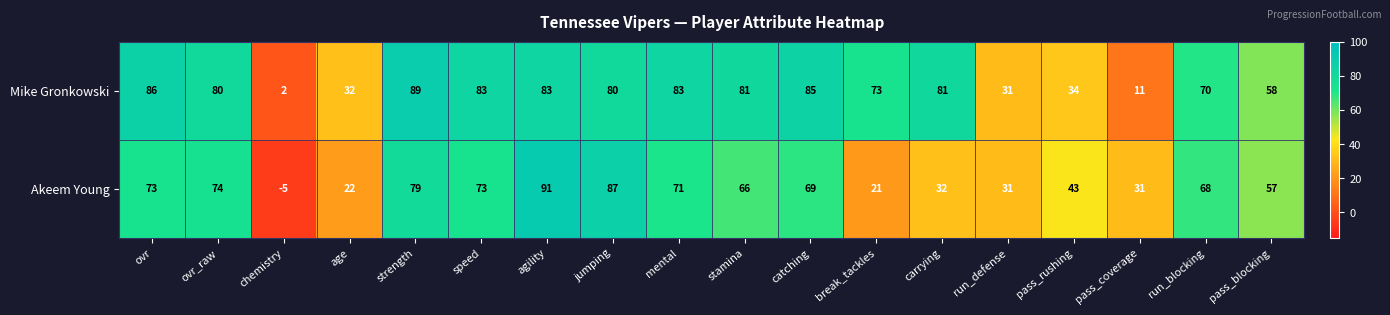

True or false: Mike Gronkowski has a value of 70 at run_blocking.

True